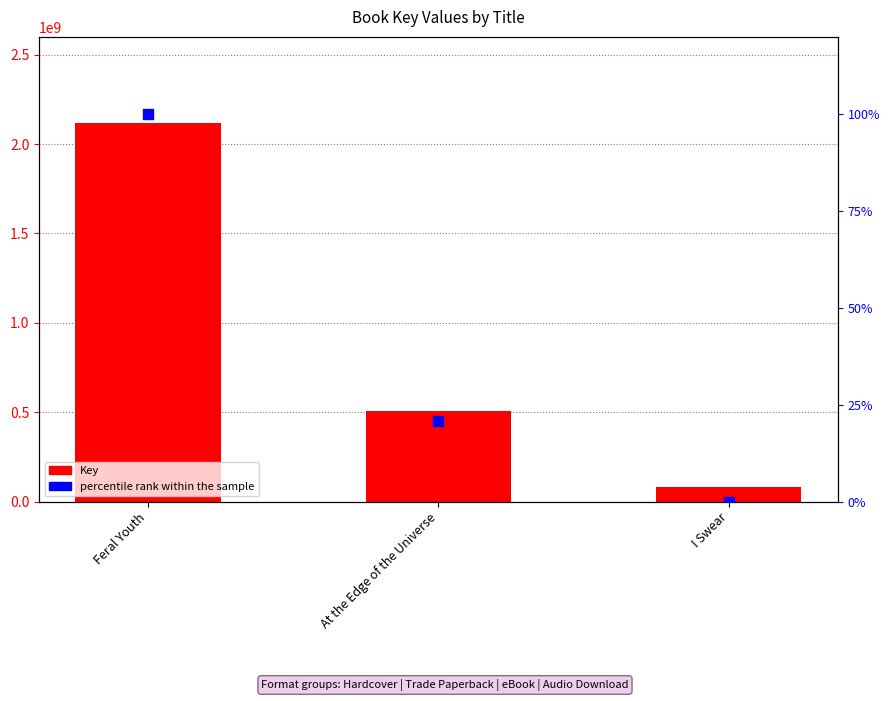

Which series reaches the minimum Y coordinate?

percentile rank within the sample